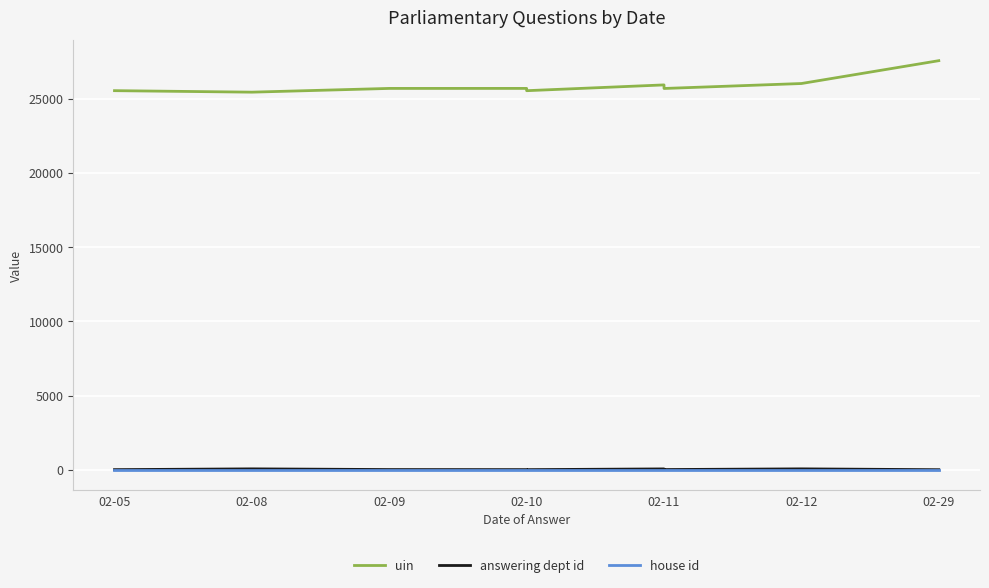

How many lines are shown in the chart?

3